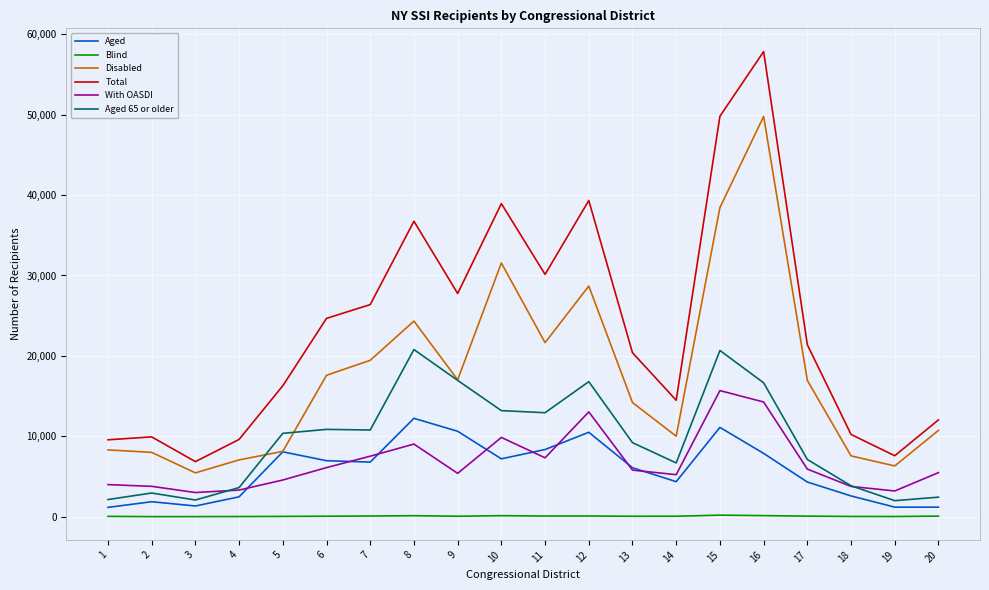

What is the approximate value of Total at 3?

6871